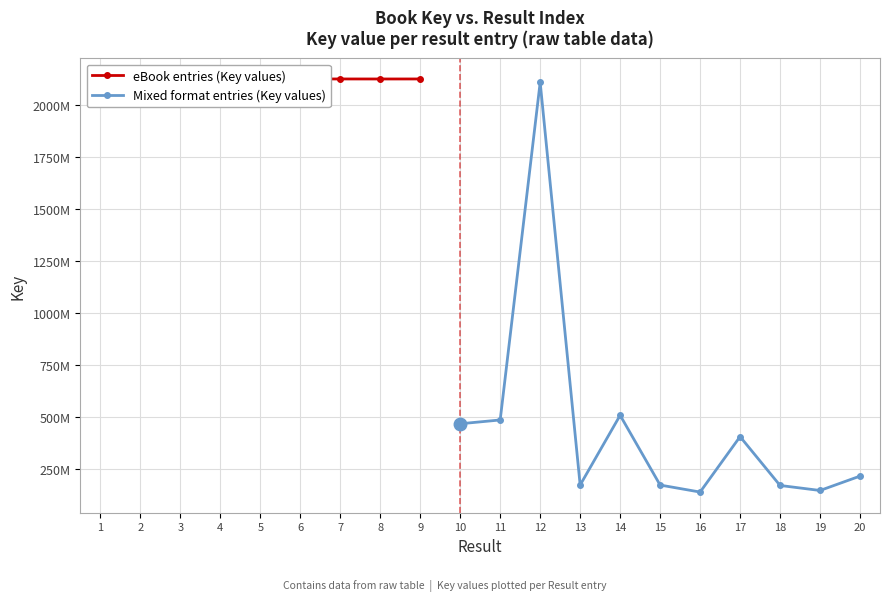

What is the approximate value of Key (Book) at 19, to the nearest 100?

147738700